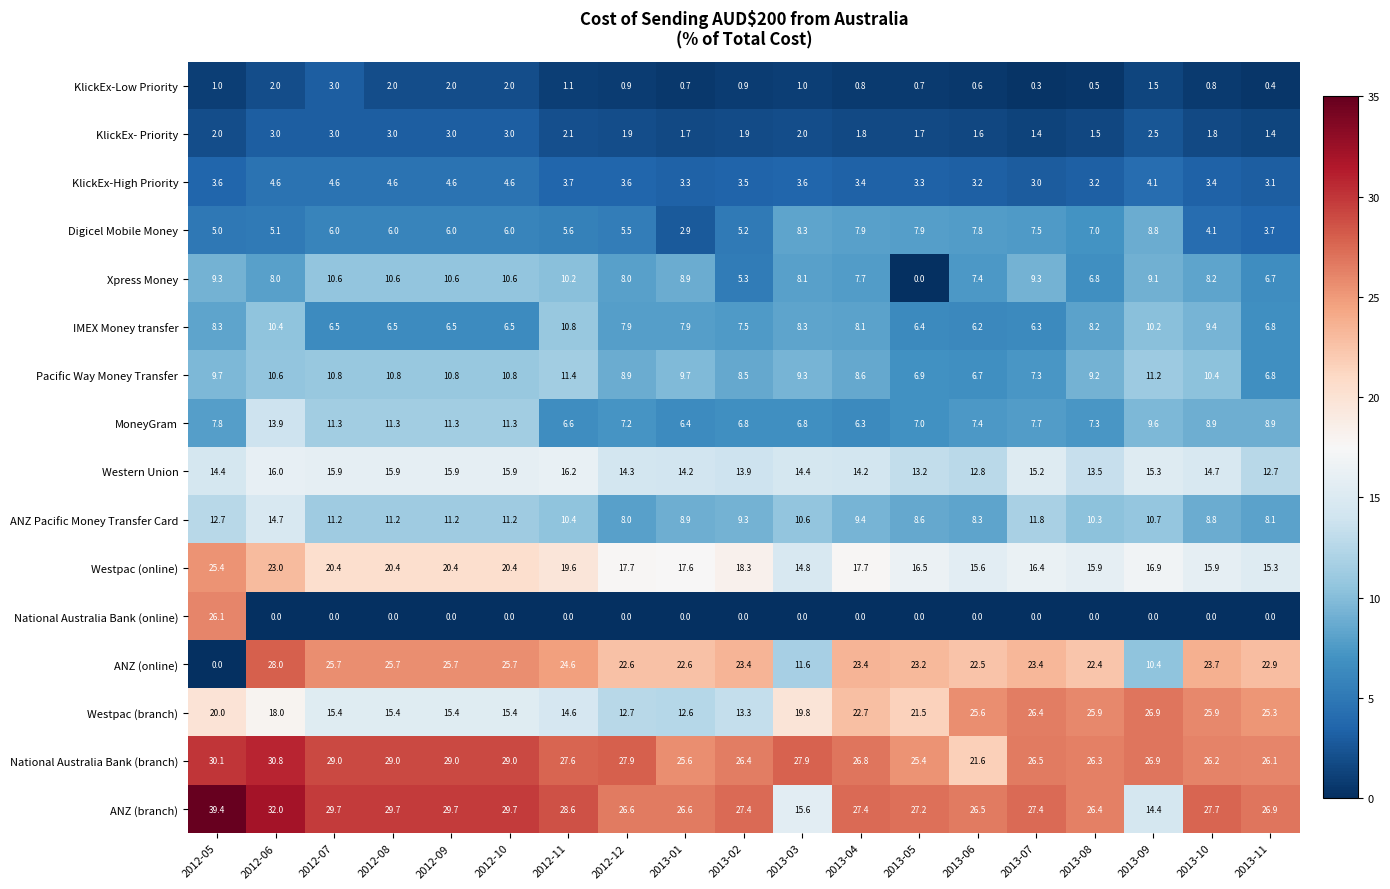

Which series has the largest range (max minus min)?

ANZ (online)